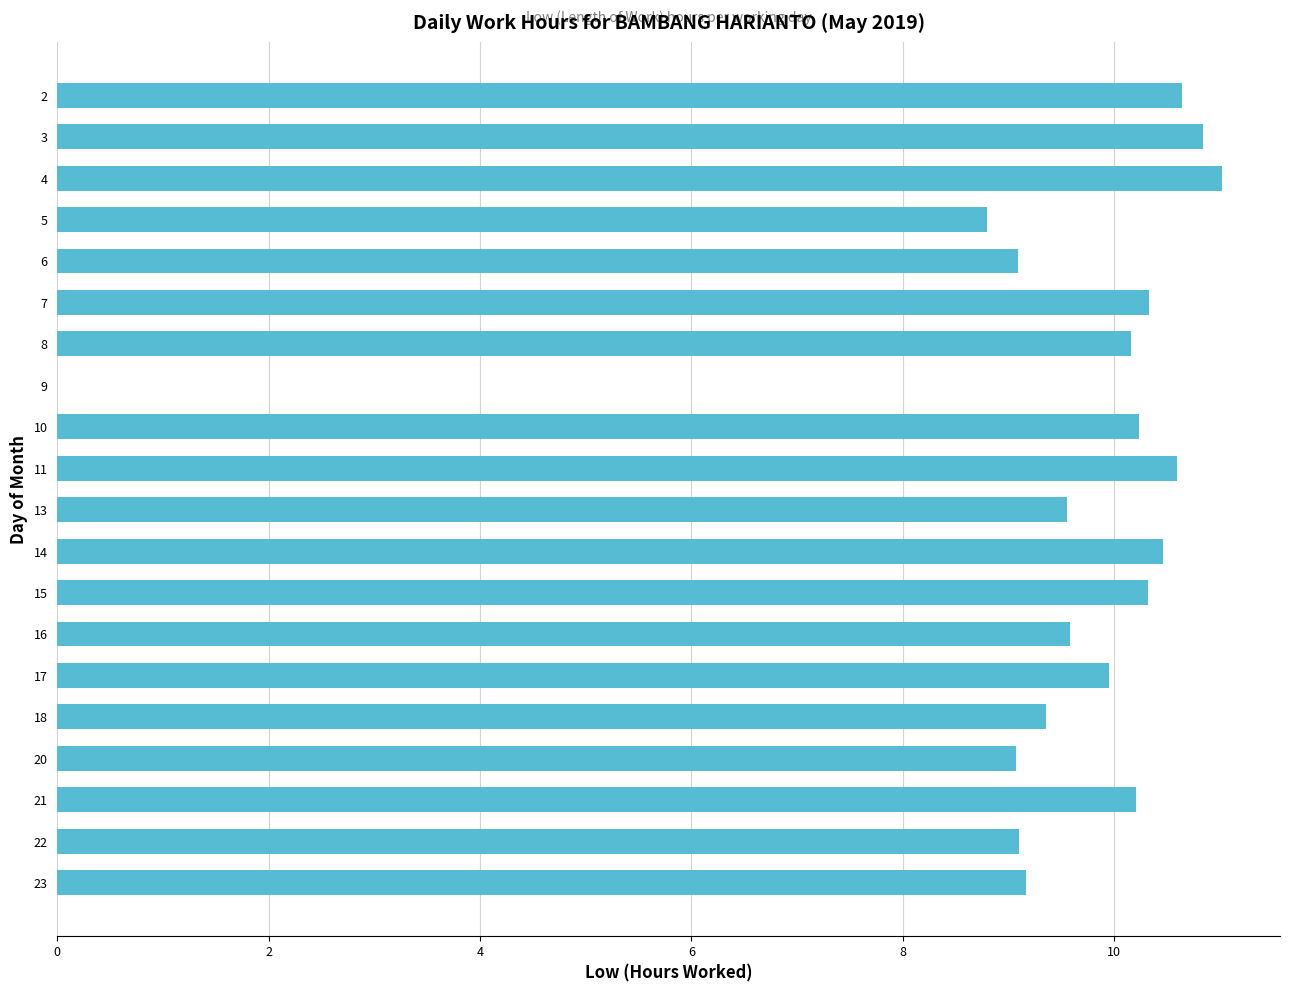

At which label is the value closest to 5?

5